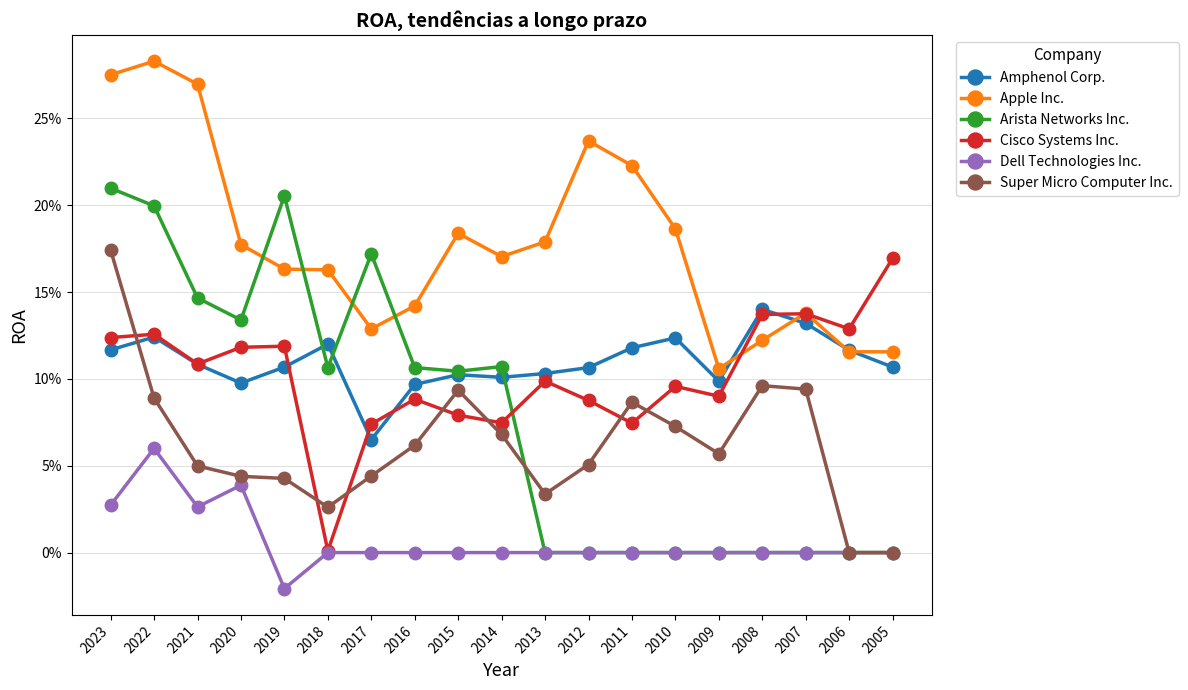

Which series has the widest spread of values?

Arista Networks Inc.